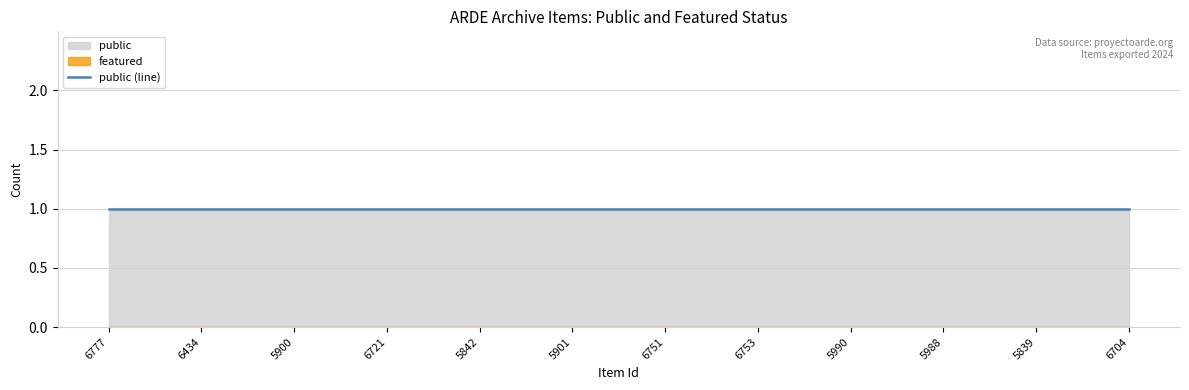

How many categories are shown in the chart?

12